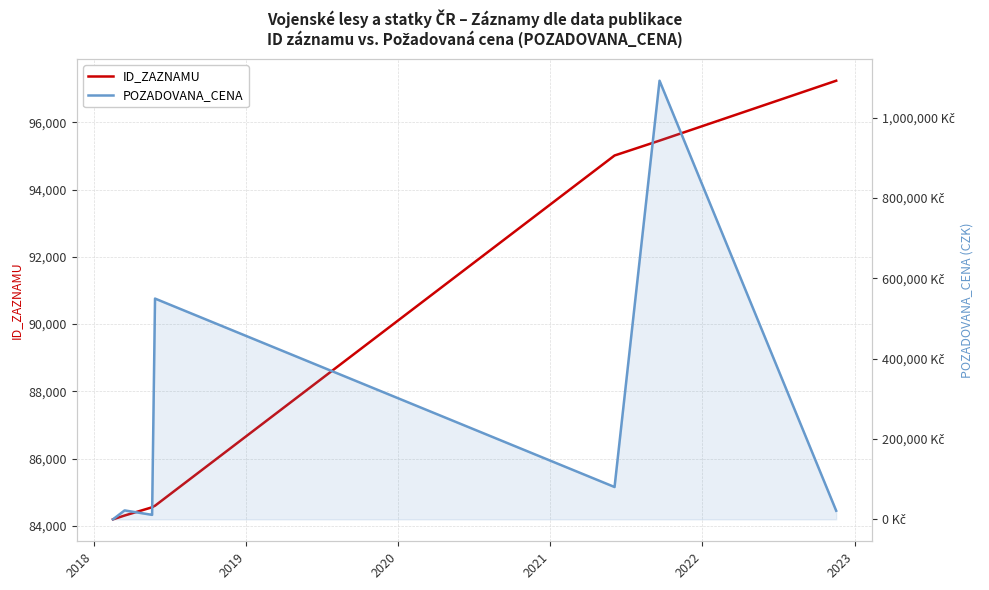

At which category does POZADOVANA_CENA reach its first local peak?

2018